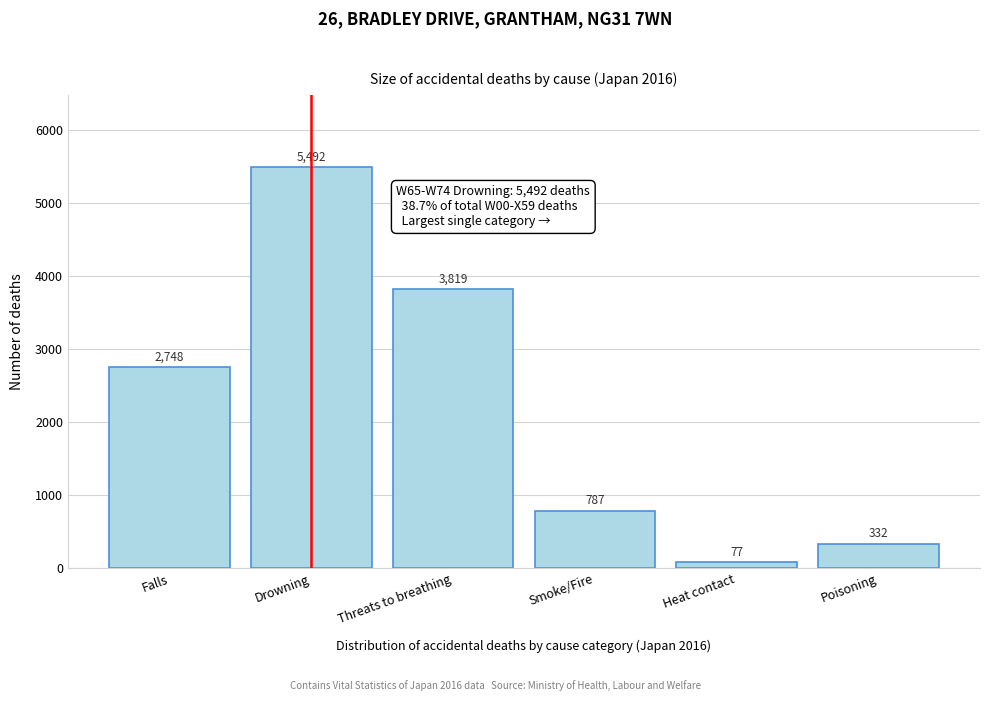

Reading right to left, what are all the values shown in this chart?

Poisoning=332	Heat contact=77	Smoke/Fire=787	Threats to breathing=3819	Drowning=5492	Falls=2748